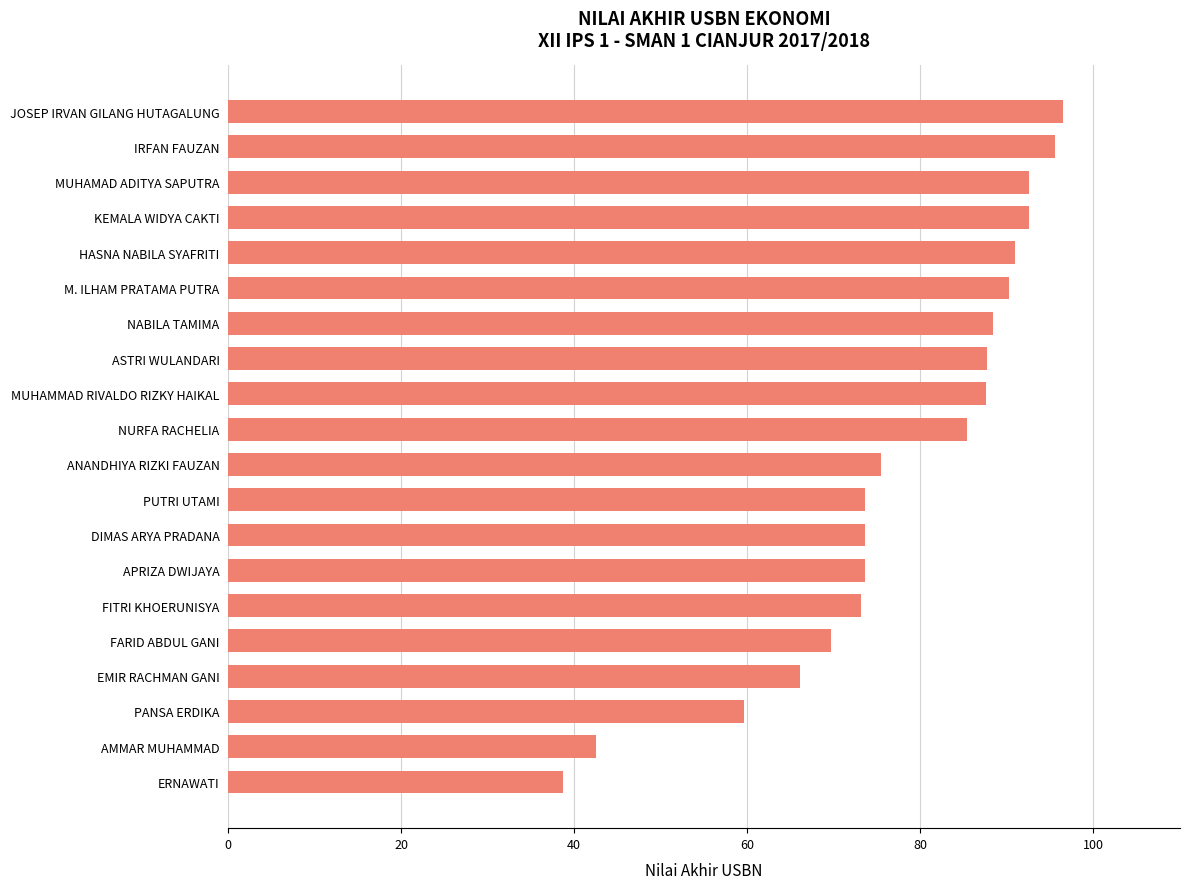

What is the difference between the maximum and minimum values?

57.8